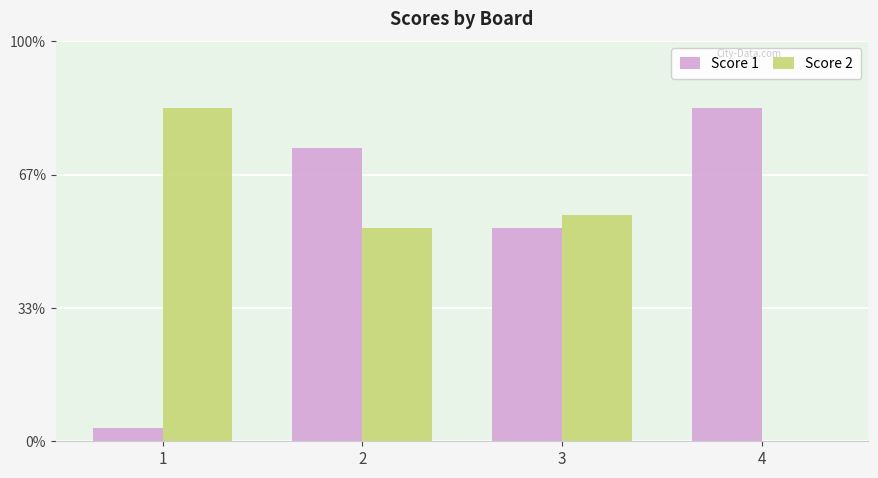

Are the bars grouped side by side (vs. stacked)?

Yes